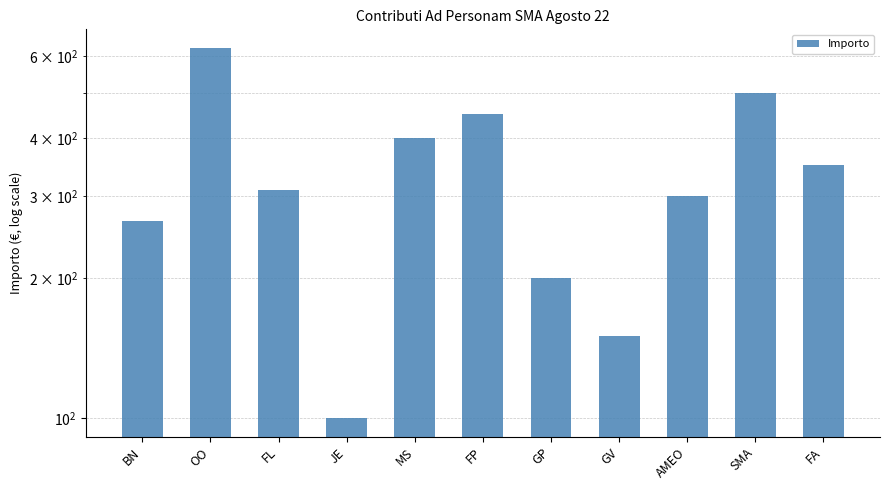

How many categories are shown in the chart?

11